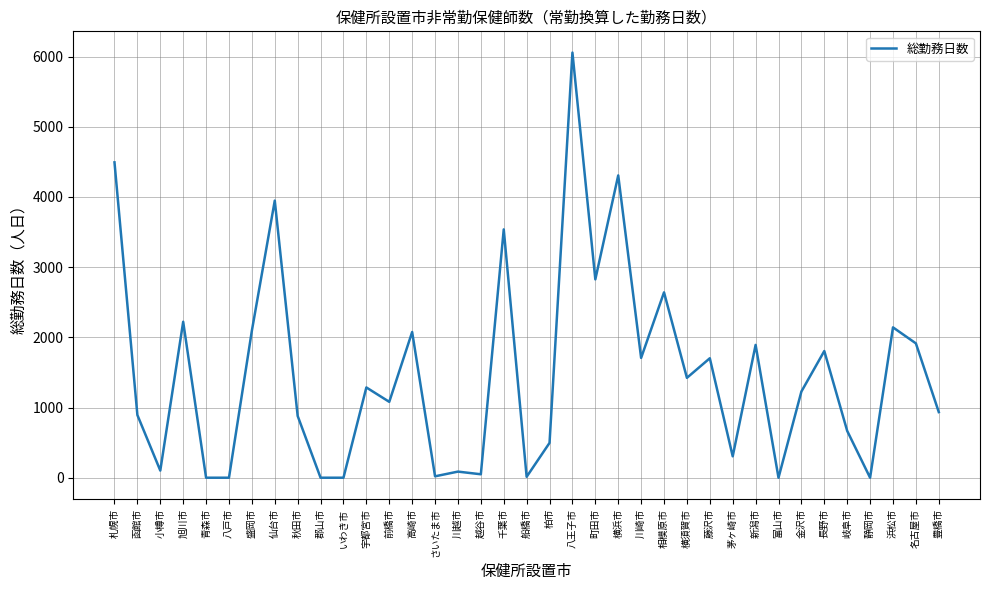

What is the ratio of the value at 秋田市 to the value at 小樽市?

8.6